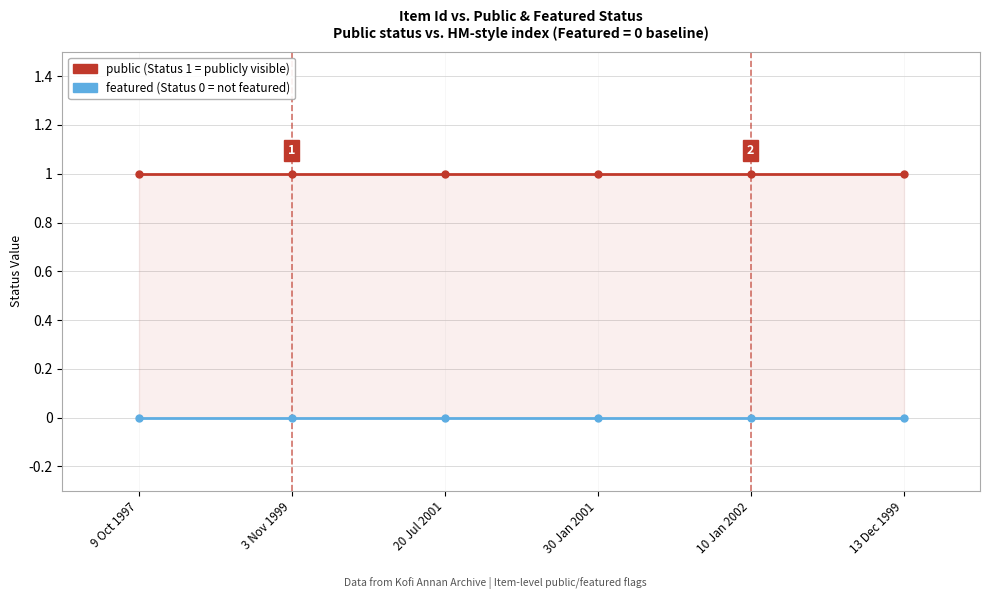

True or false: public and featured intersect in this chart.

False